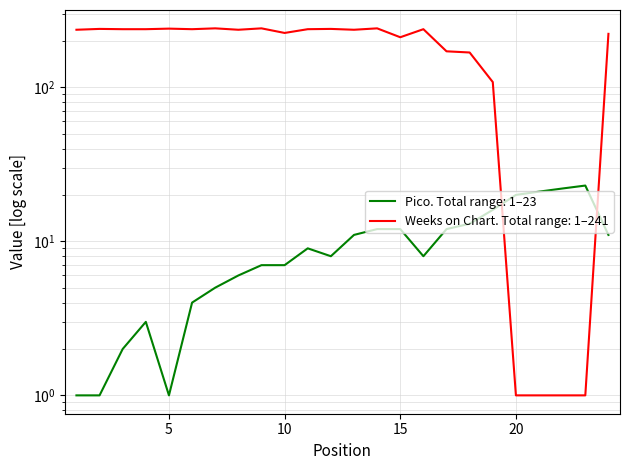

What is the value of the Pico point at the 19th from the left?

16